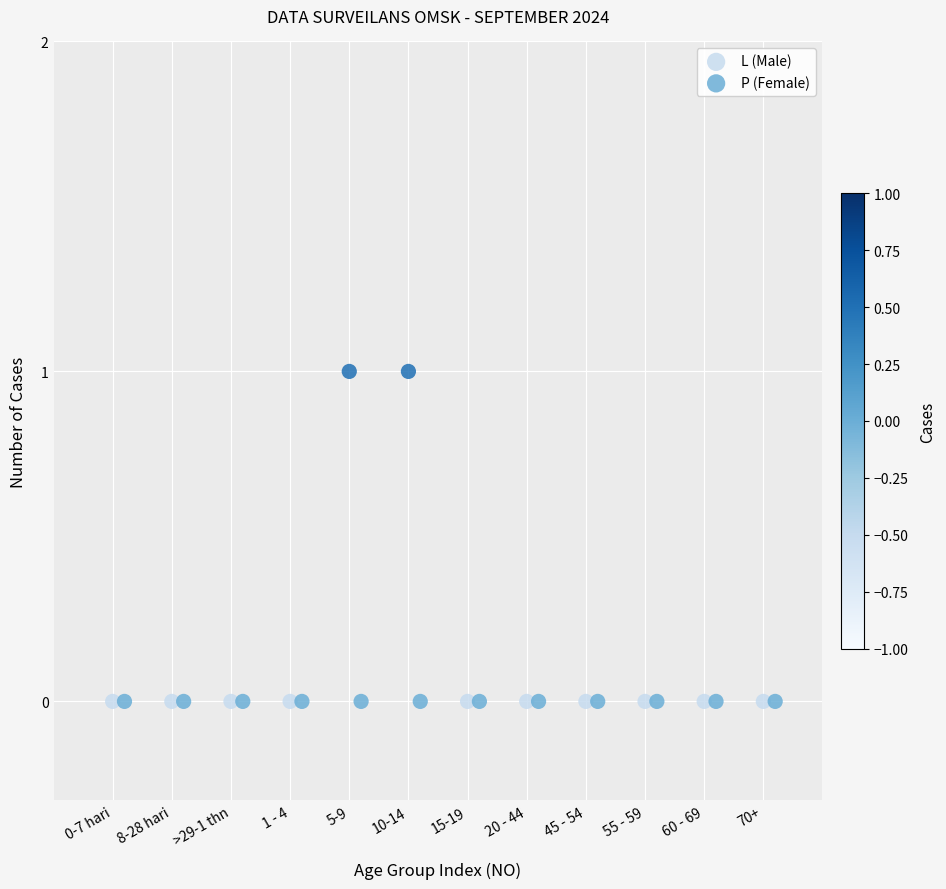

Which series reaches the maximum Y coordinate?

L (Male)